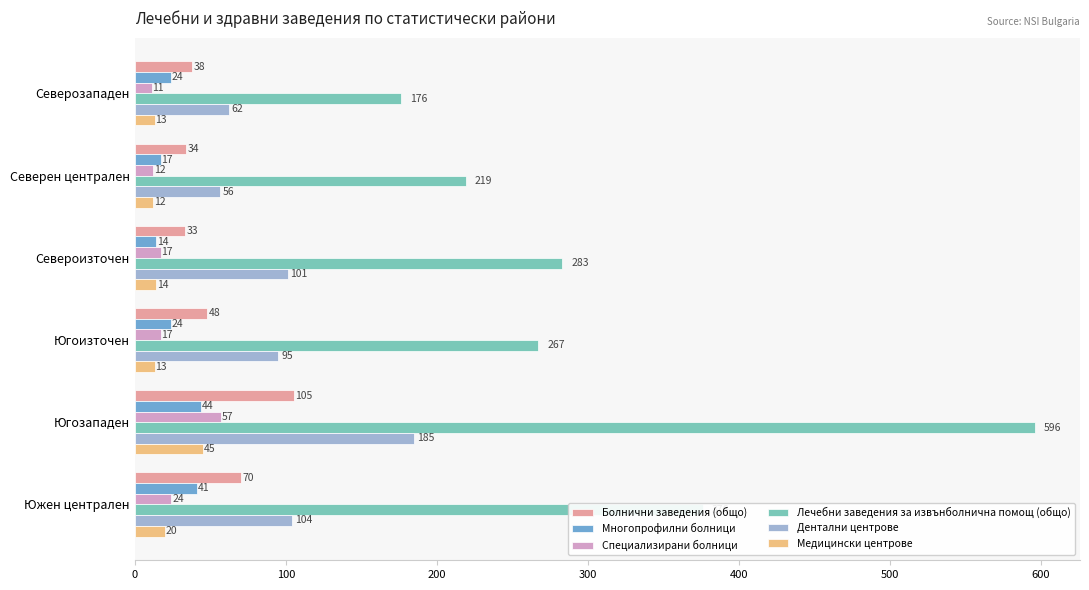

What value does the Специализирани болници series have at Югоизточен?

17